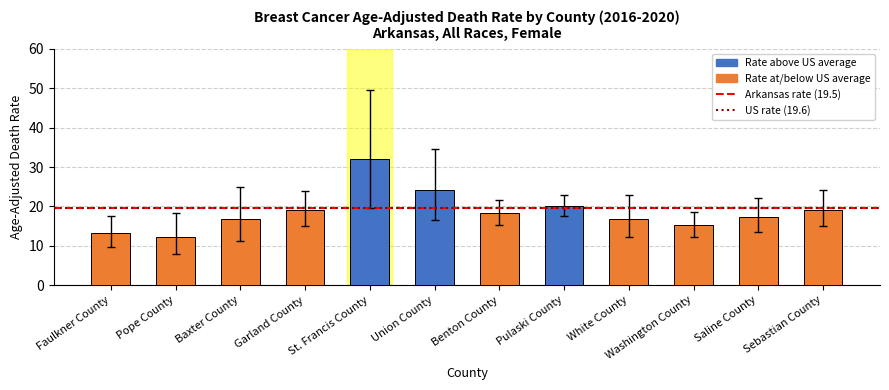

Does the chart contain stacked bars?

No